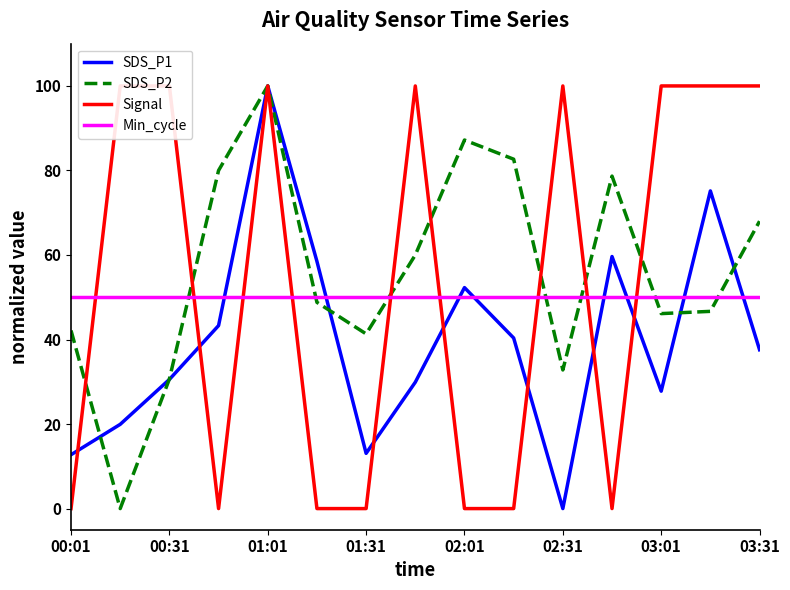

True or false: SDS_P2 has a value of 17.4 at 01:31.

False